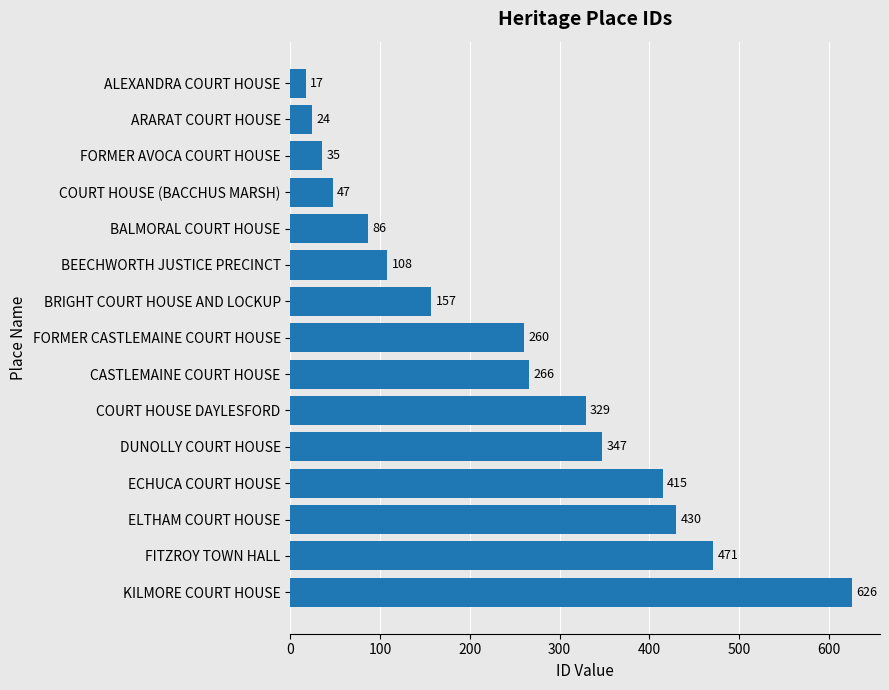

What is the approximate value at COURT HOUSE (BACCHUS MARSH)?

47